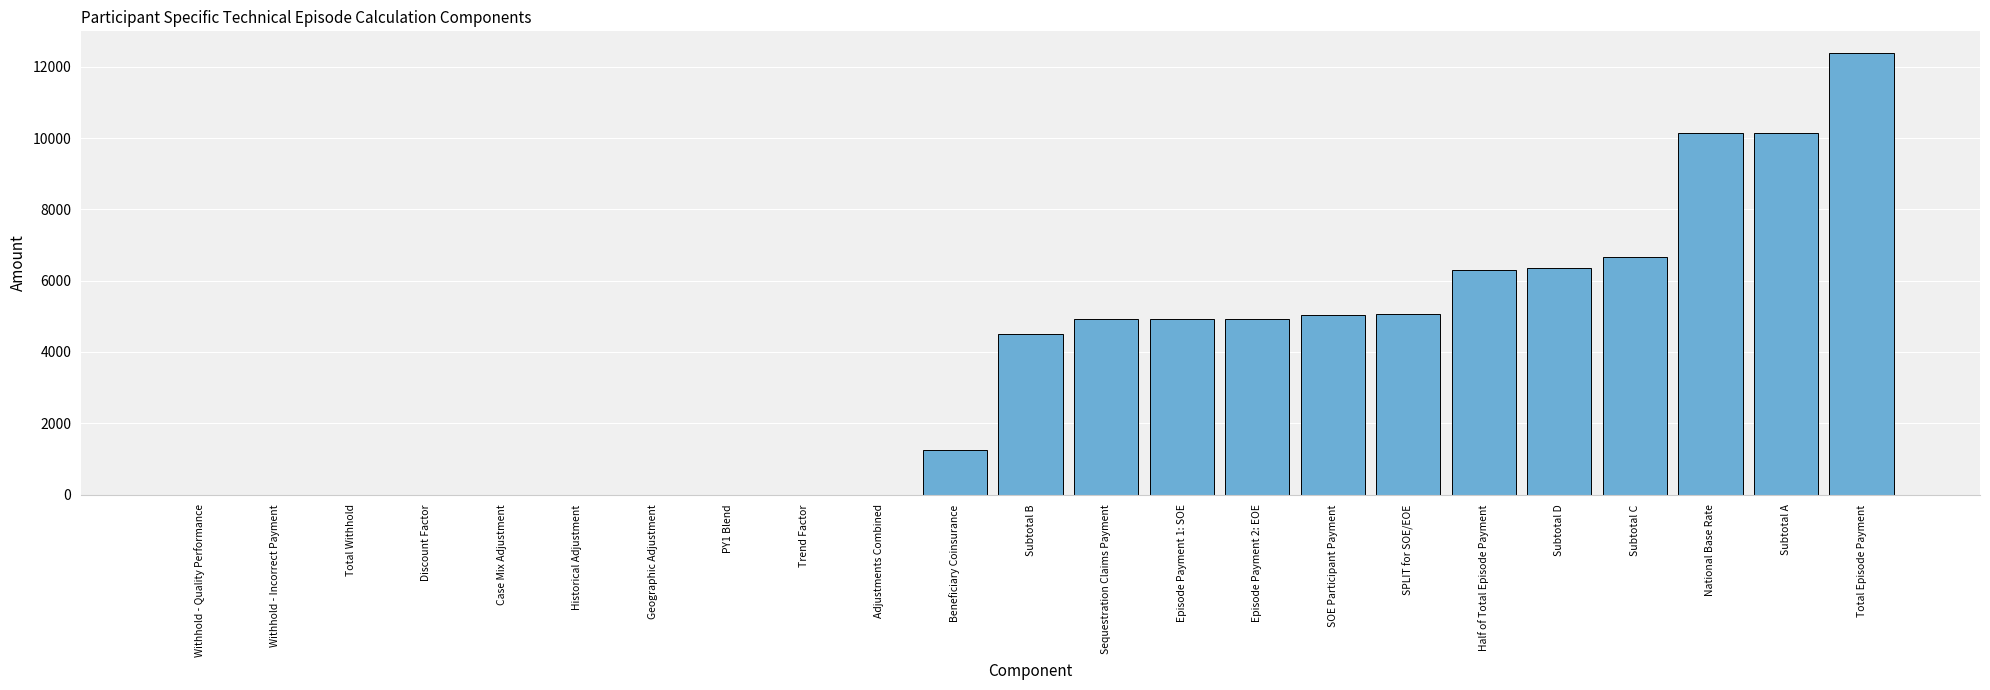

At which category does the chart reach its peak across all series?

Total Episode Payment